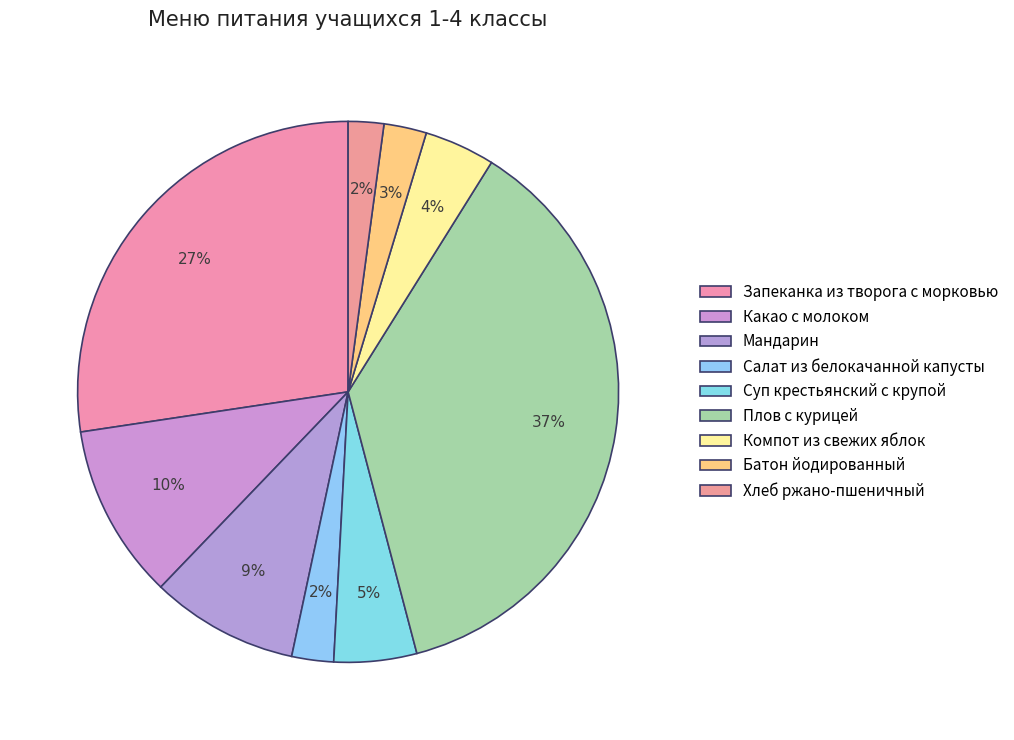

Is there a majority slice in this chart?

No